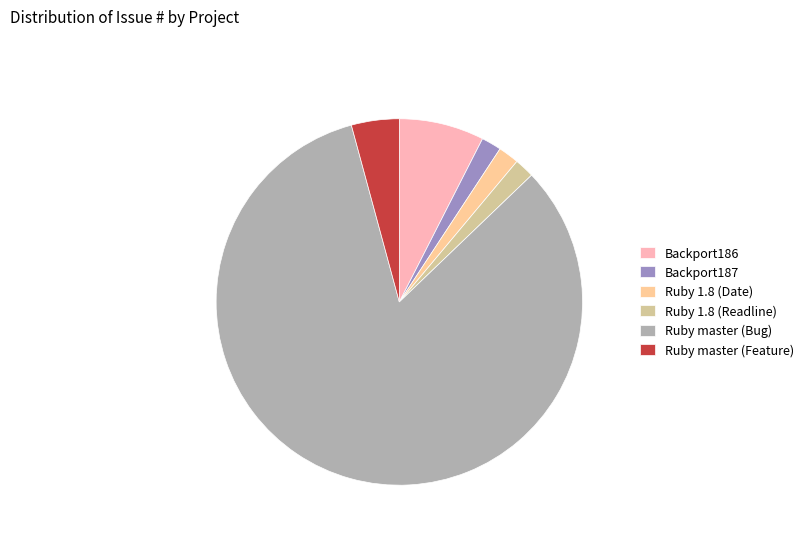

Is it true that Ruby 1.8 (Readline) is 2% of the pie?

True